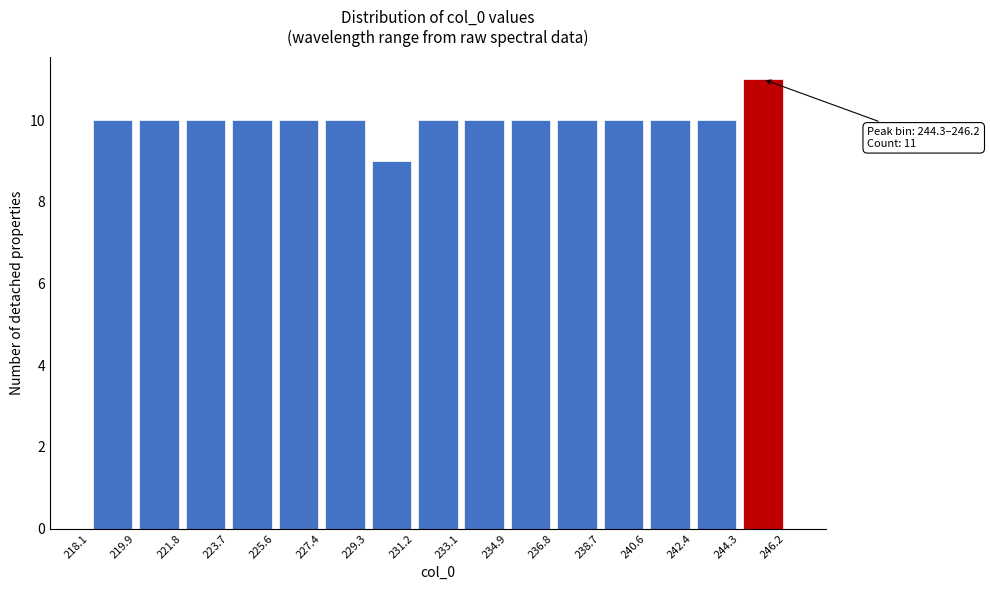

Which range on the x-axis has the tallest bar?

244.3 to 246.2